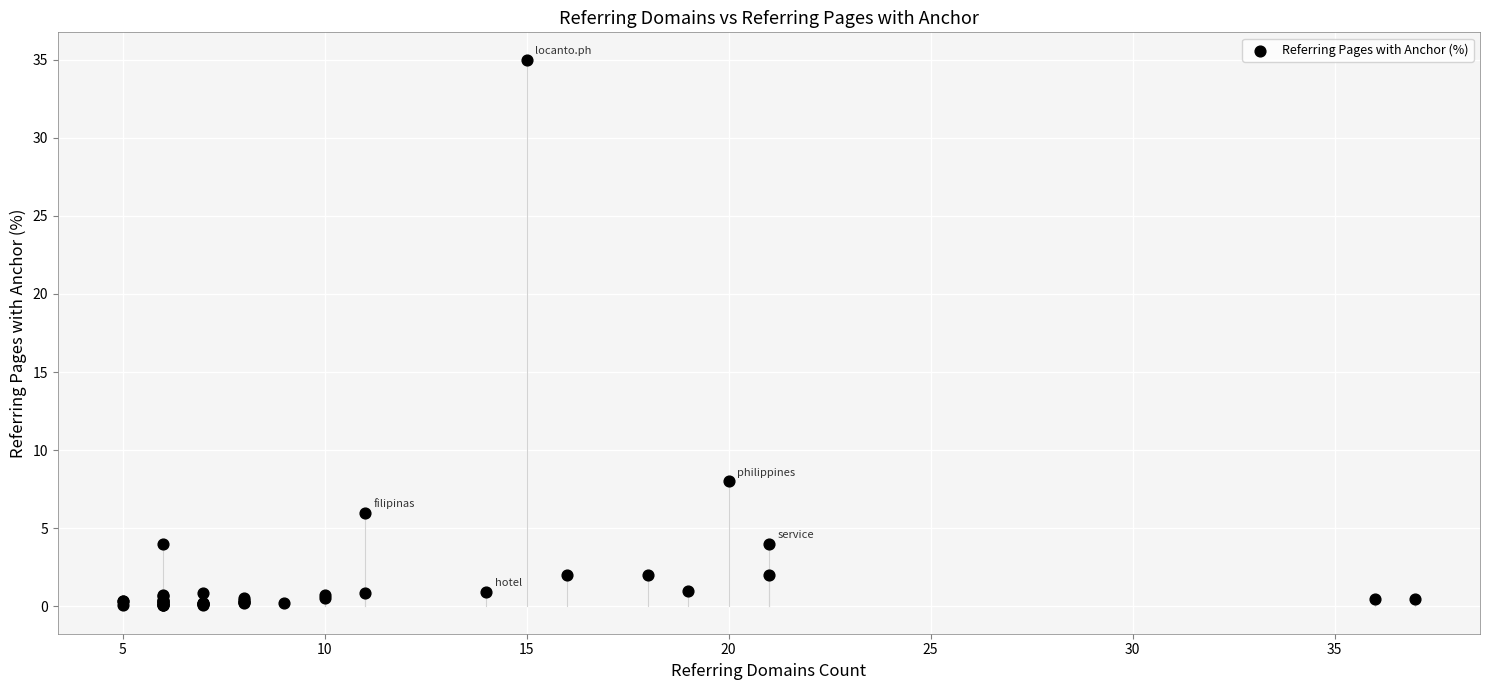

What Y value in the scatter plot is closest to 17?

8.0